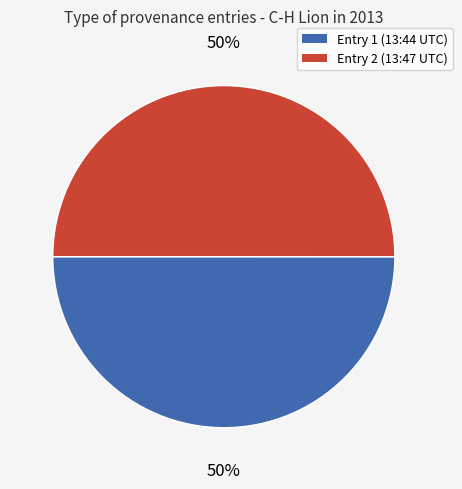

Combined, do Entry 1 (13:44 UTC) and Entry 2 (13:47 UTC) account for over 50%?

Yes